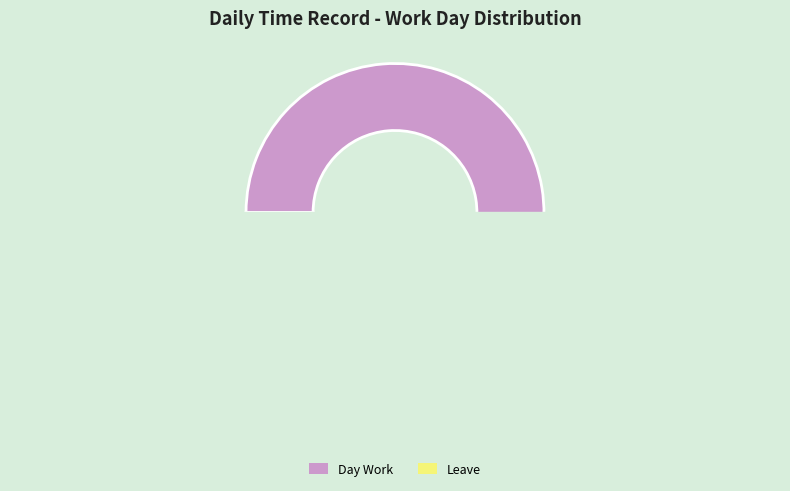

To the nearest percent, what is the difference between the largest and smallest slice percentages?

95%